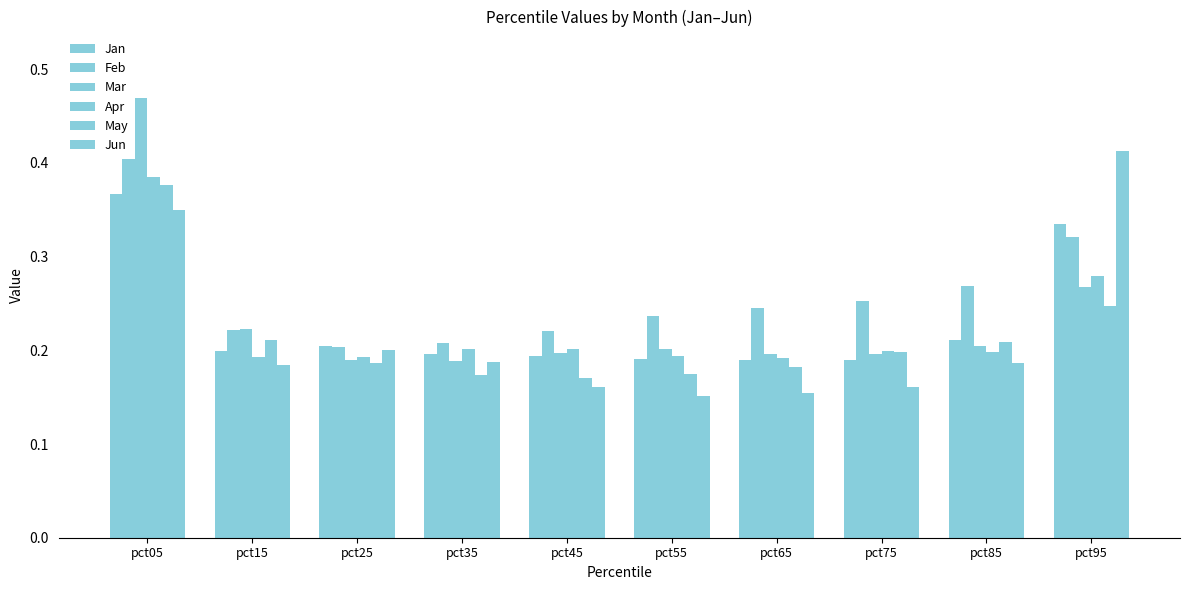

Are the bars horizontal?

No